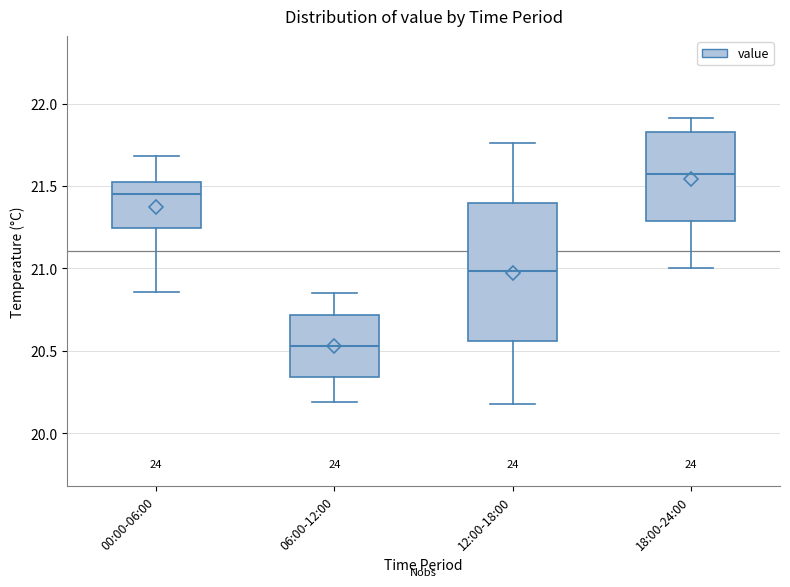

Where is the upper edge of the box for 00:00-06:00 on the y-axis? The values are not printed on the chart, so give them approximately, as read against the axis.

21.55